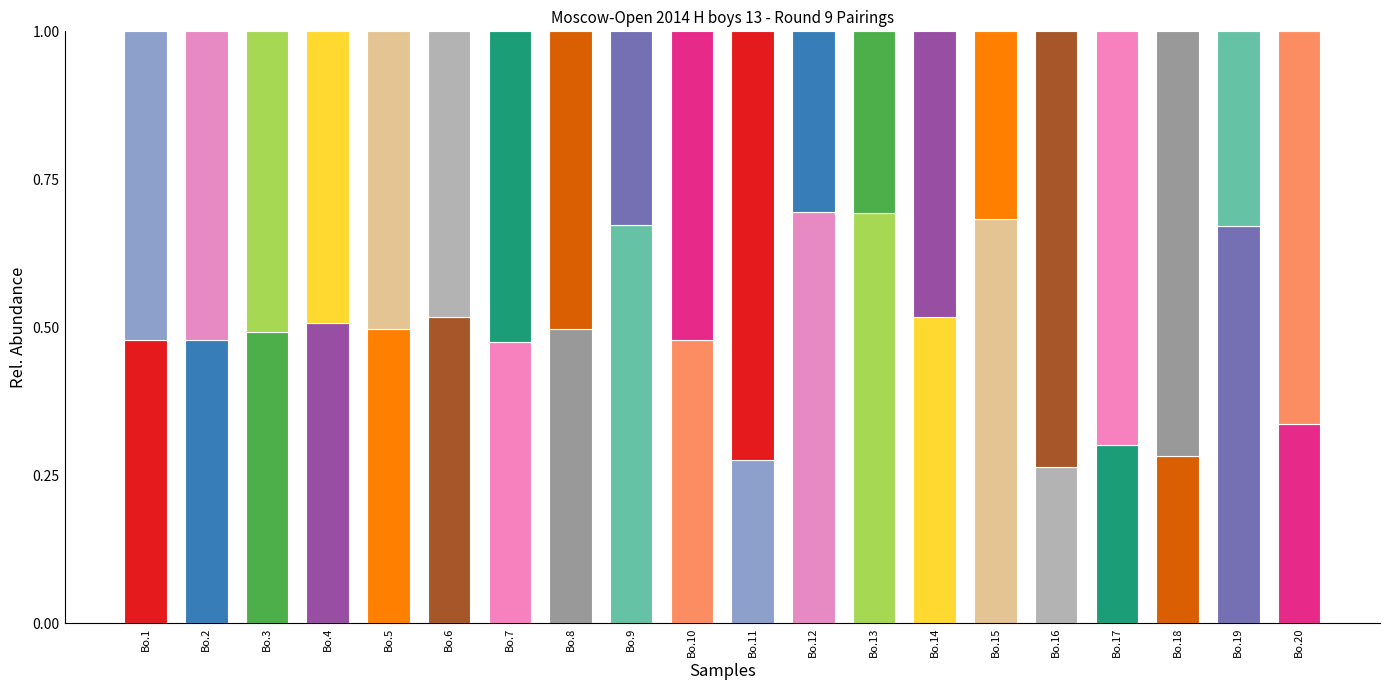

True or false: Opponent Rating (Black) has a value of 0.5 at Bo.6.

True